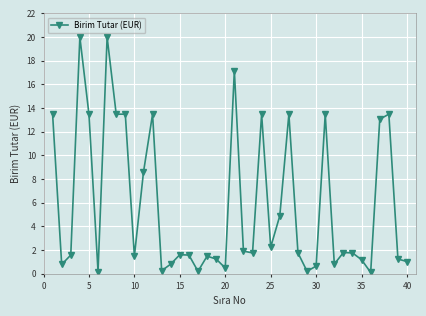

Count the number of categories in the chart.

40